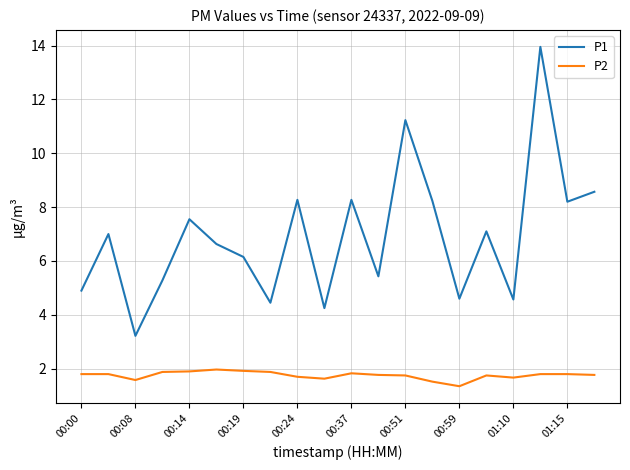

What is the average value of the P1 series?

6.9